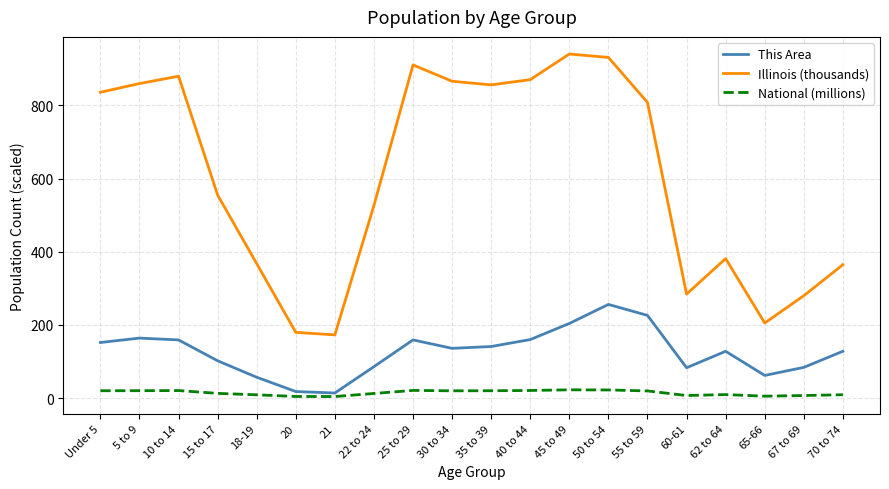

Which series changed the most between 55 to 59 and 67 to 69?

Illinois (thousands)